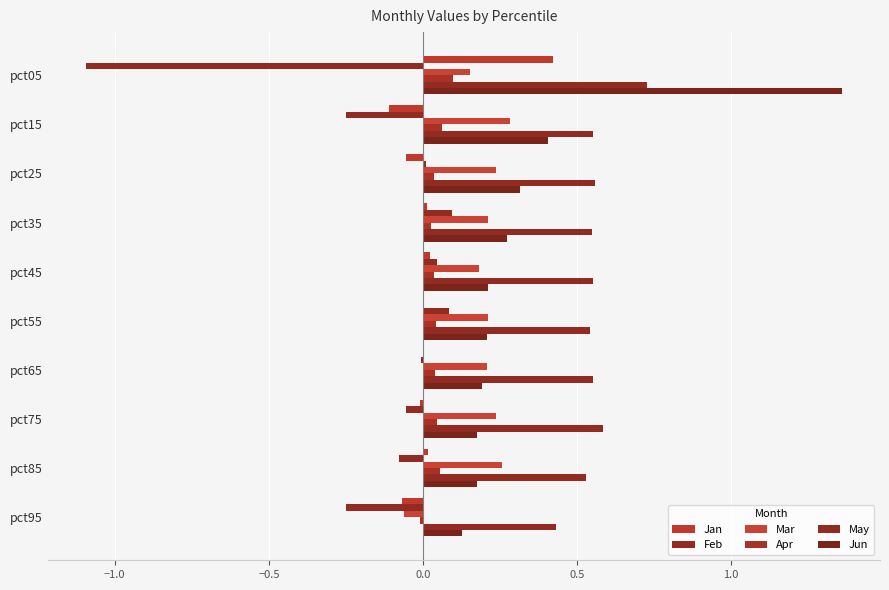

How many distinct data groups are displayed?

6